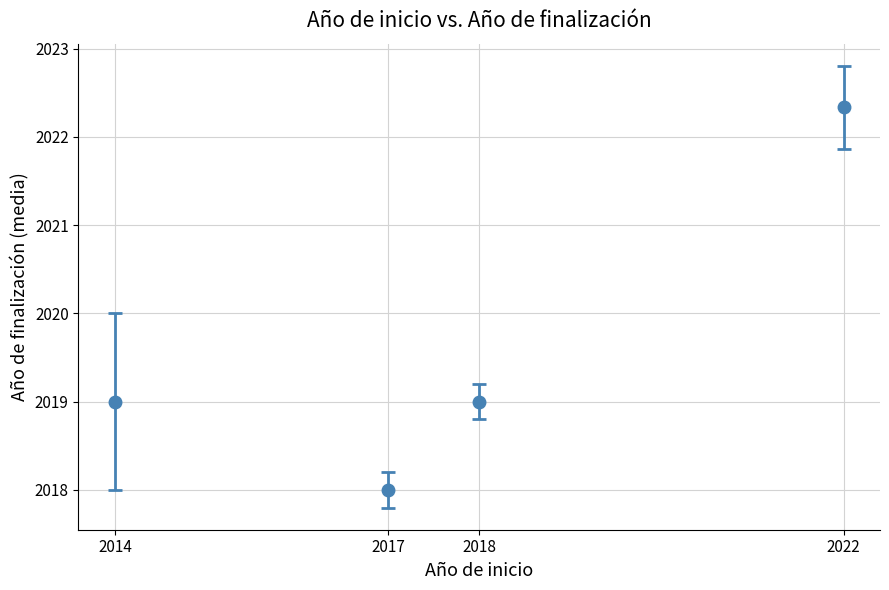

What is the value of the 1st point from the left?

2019.0